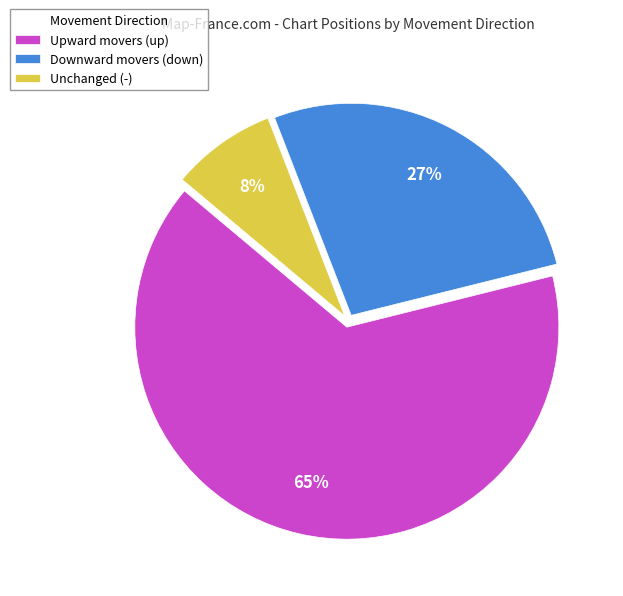

The Unchanged (-) slice represents 13% of the pie. True or false?

False